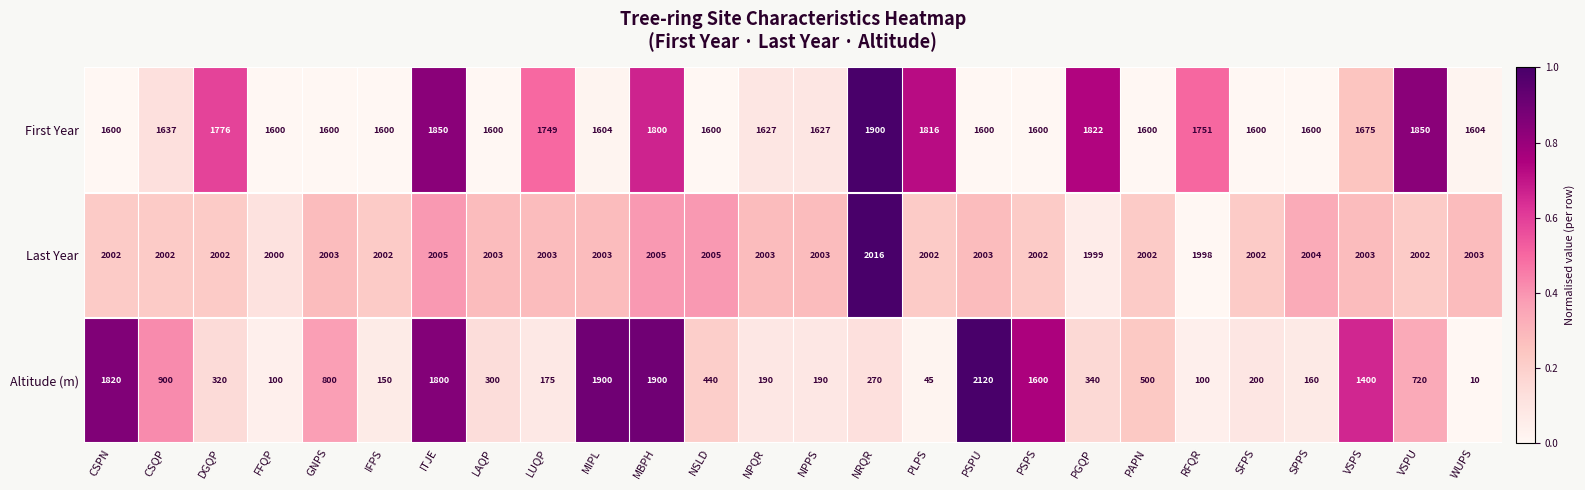

How many data points does each series have?

26